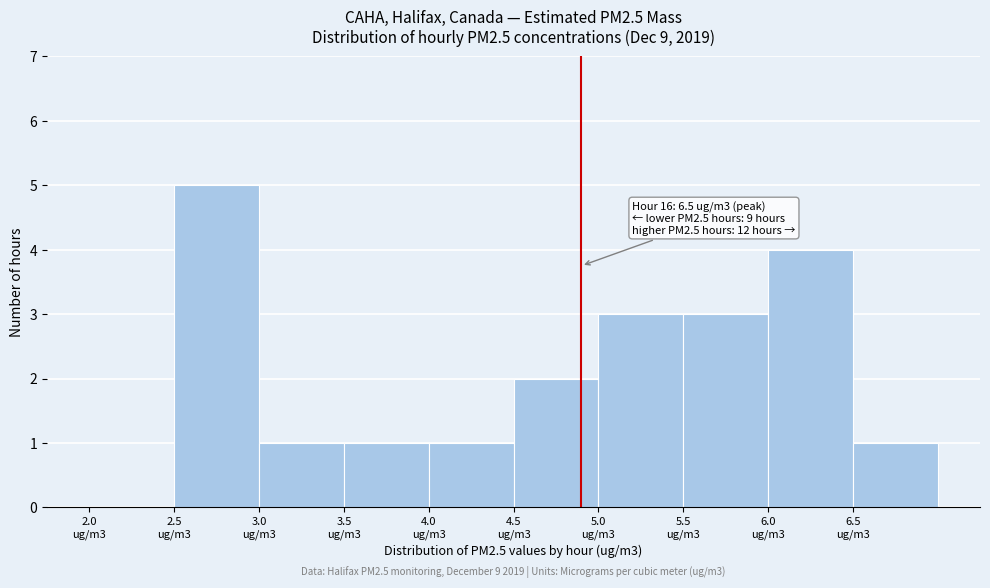

What is the sum of all values?

21